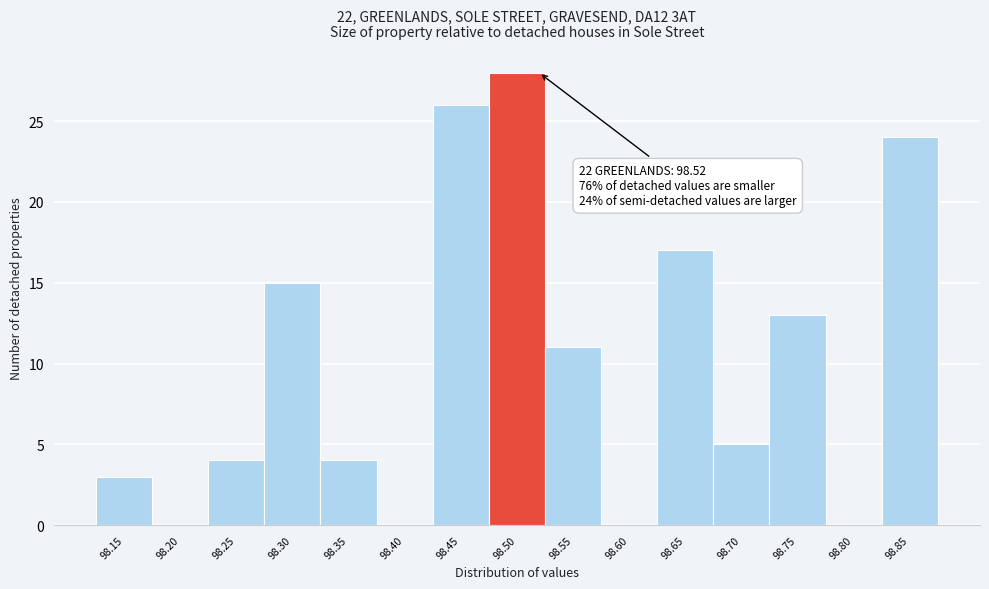

Which range on the x-axis has the tallest bar?

98.47 to 98.53